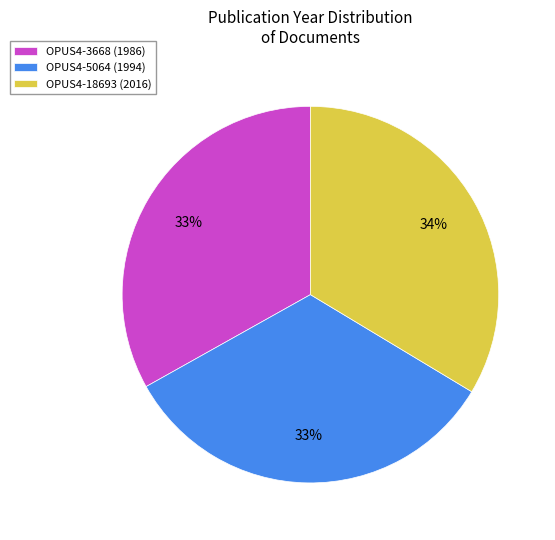

Is the sum of OPUS4-3668 (1986) and OPUS4-18693 (2016) greater than half?

Yes